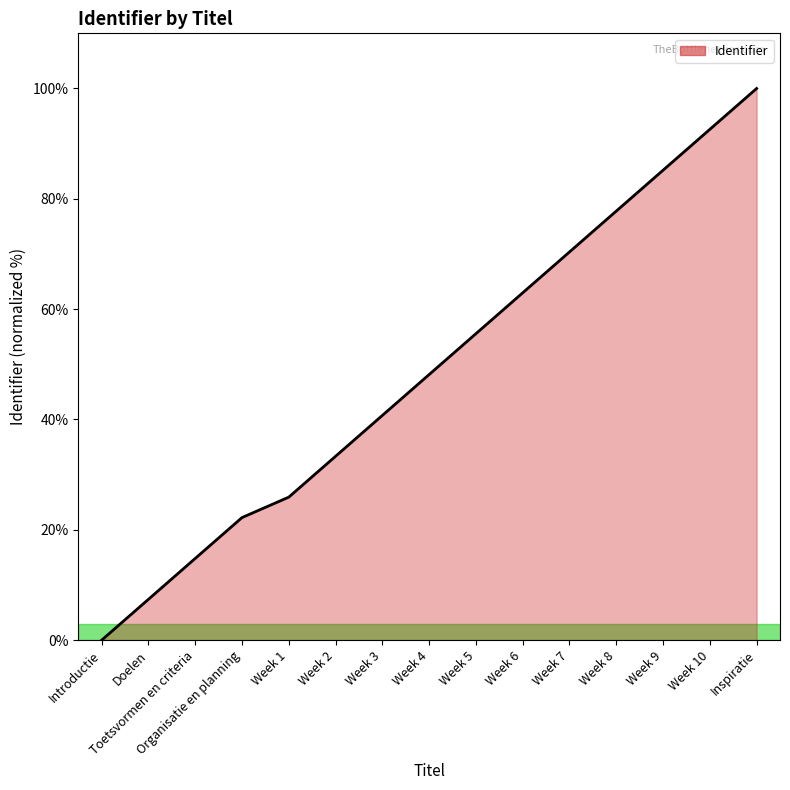

Does the chart display data point markers on the line(s)?

No